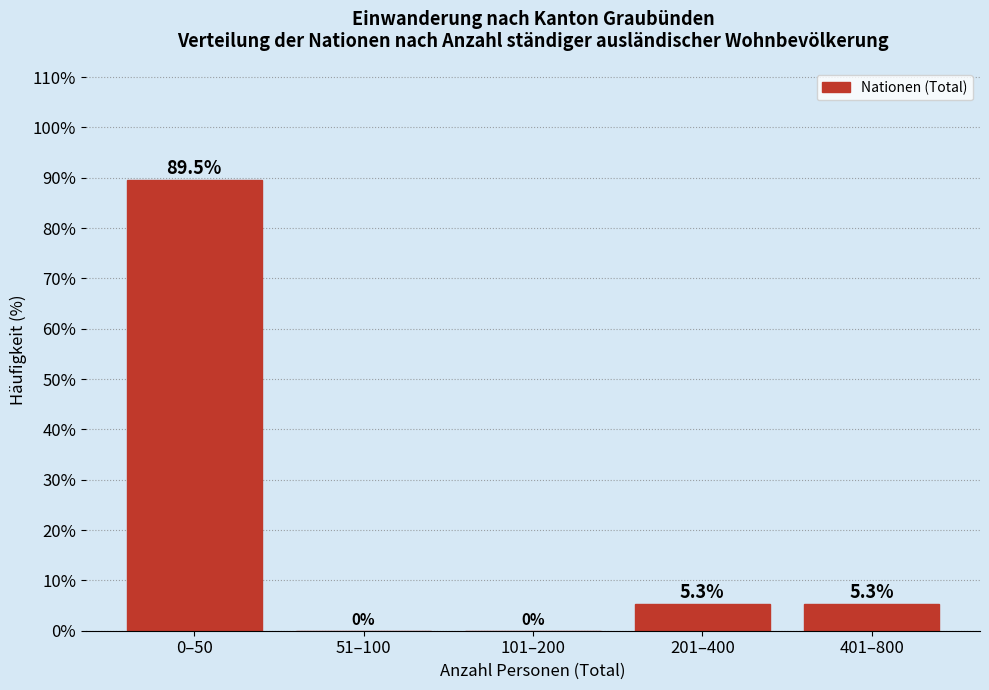

Reading left to right, transcribe all the data shown in this chart.

0–50=89.5	51–100=0.0	101–200=0.0	201–400=5.3	401–800=5.3